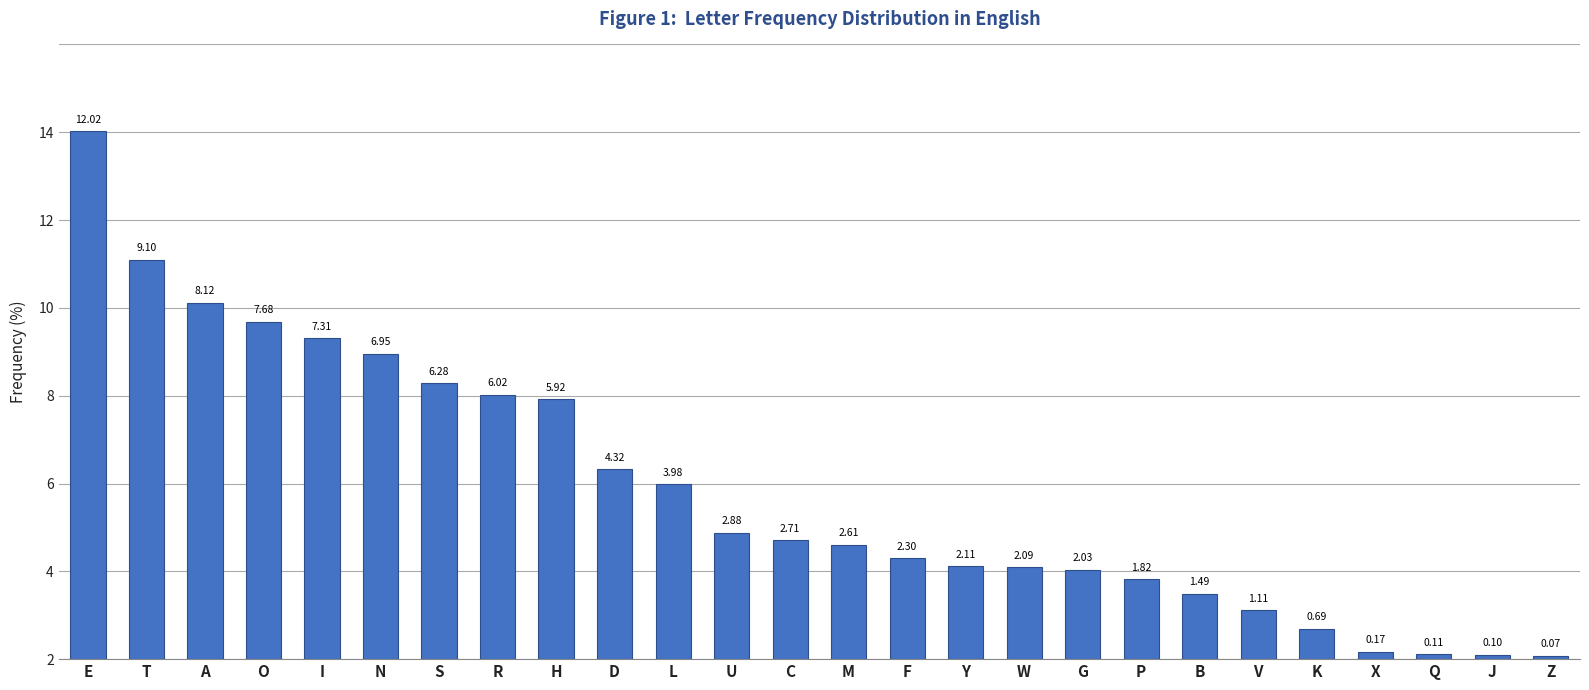

How many data points are above 2?

18